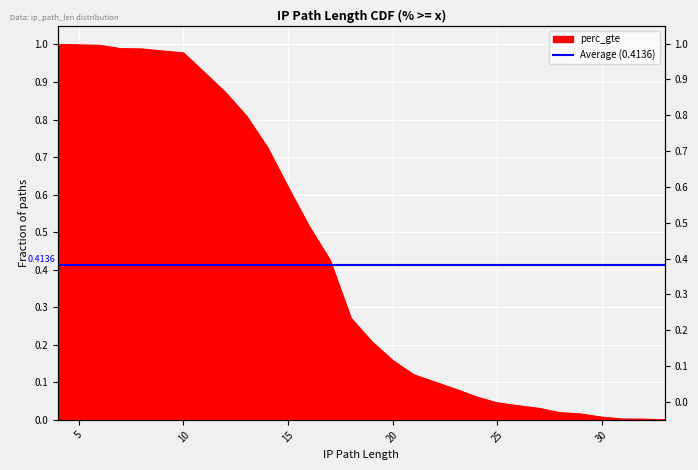

Reading right to left, what are all the values shown in this chart?

0.0	0.0	0.0	0.0	0.0	0.0	0.0	0.0	0.0	0.1	0.1	0.1	0.1	0.2	0.2	0.3	0.4	0.5	0.6	0.7	0.8	0.9	0.9	1.0	1.0	1.0	1.0	1.0	1.0